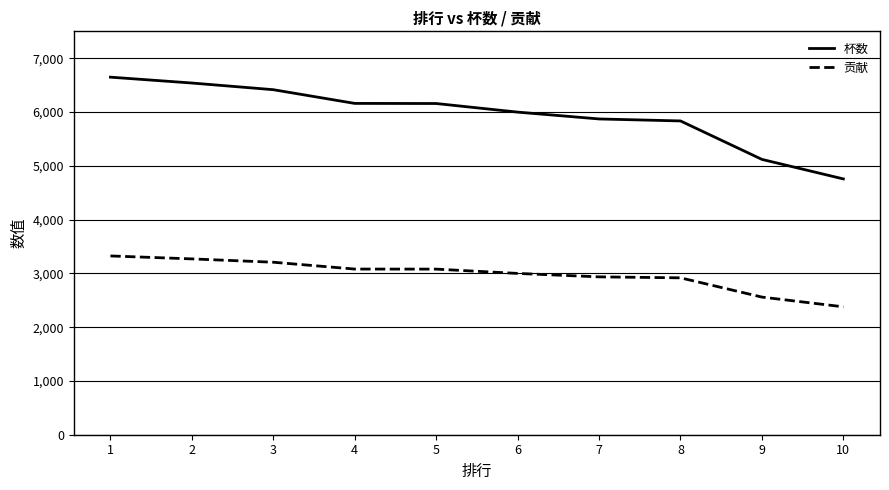

List the series in order of their peak value, lowest first.

贡献, 杯数